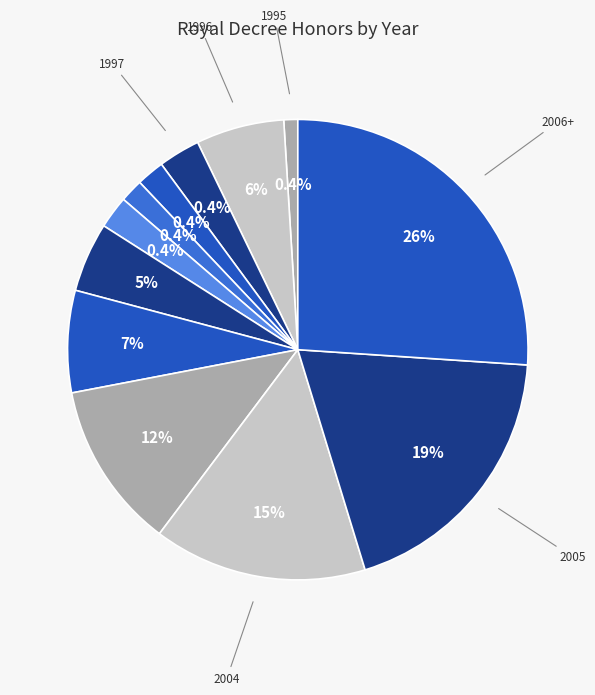

How much of the chart is everything except 1995?

99.0%